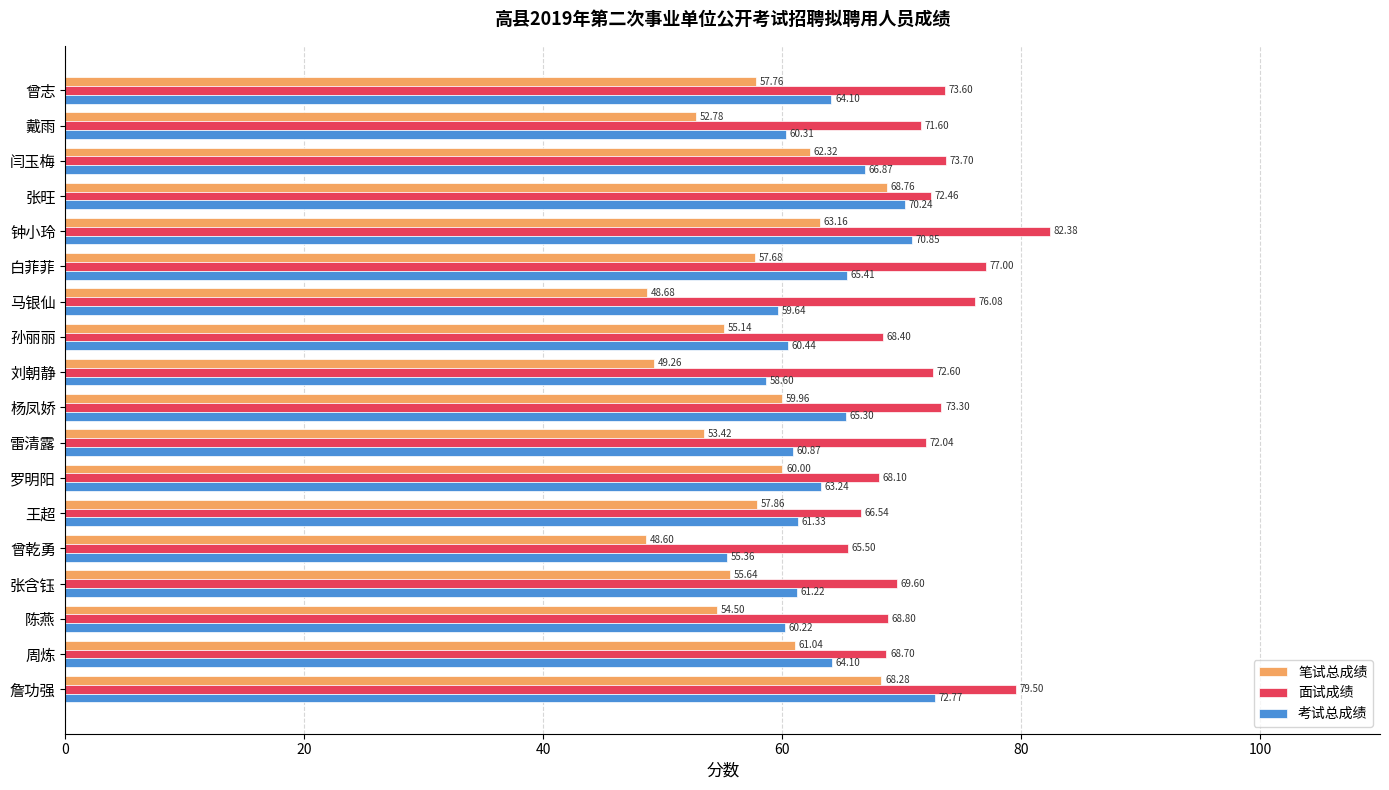

What is the difference between the second highest and second lowest values in the 笔试总成绩 series?

19.6